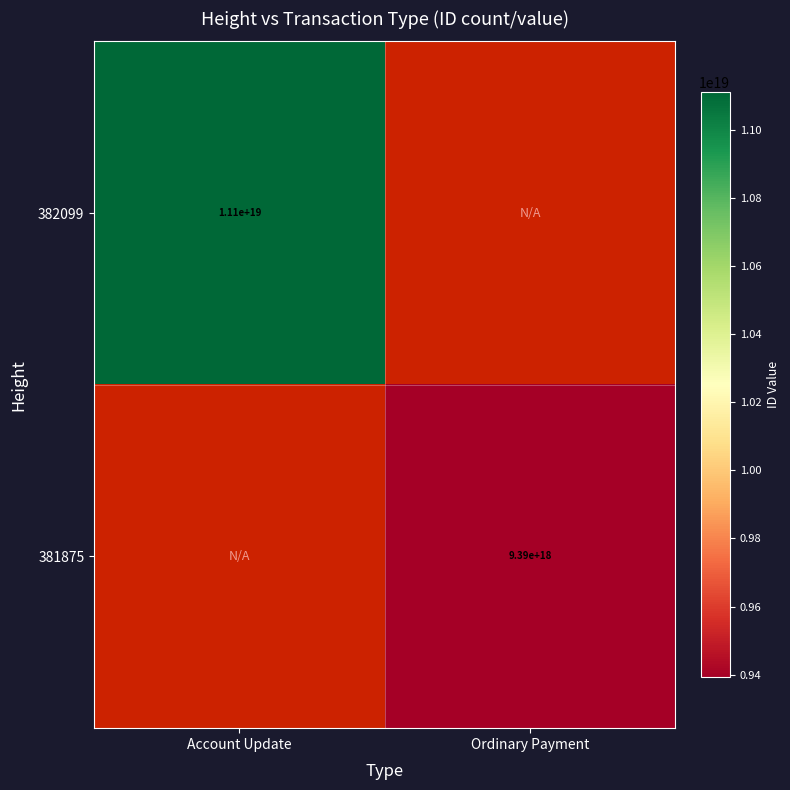

True or false: 382099 has a value of 11100000000000000000 at Account Update.

True